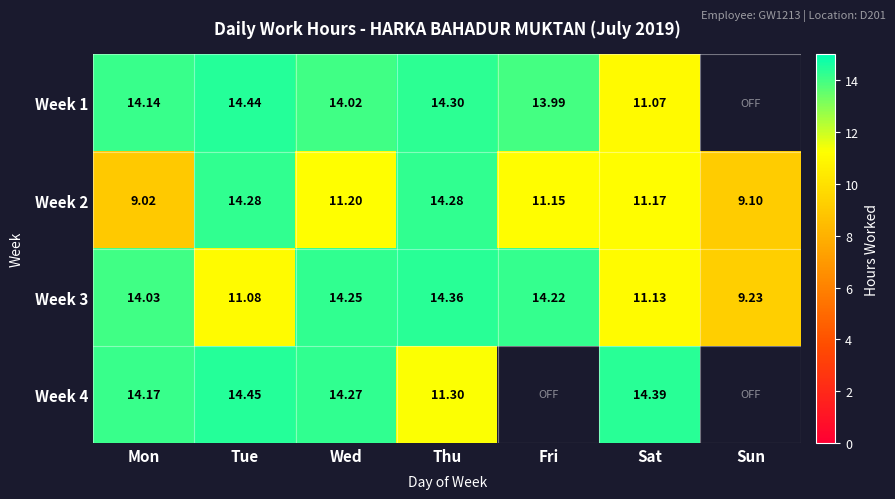

The value of Week 2 at Sat is 11.2. True or false?

True